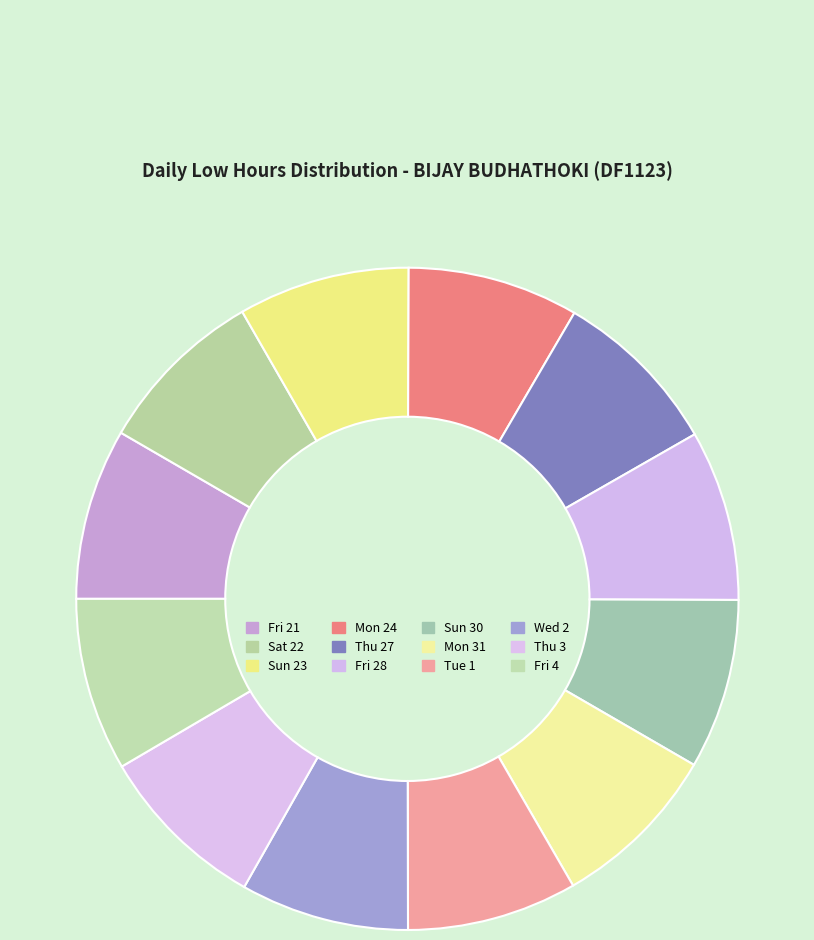

True or false: Wed 2 accounts for 1% of the total.

False